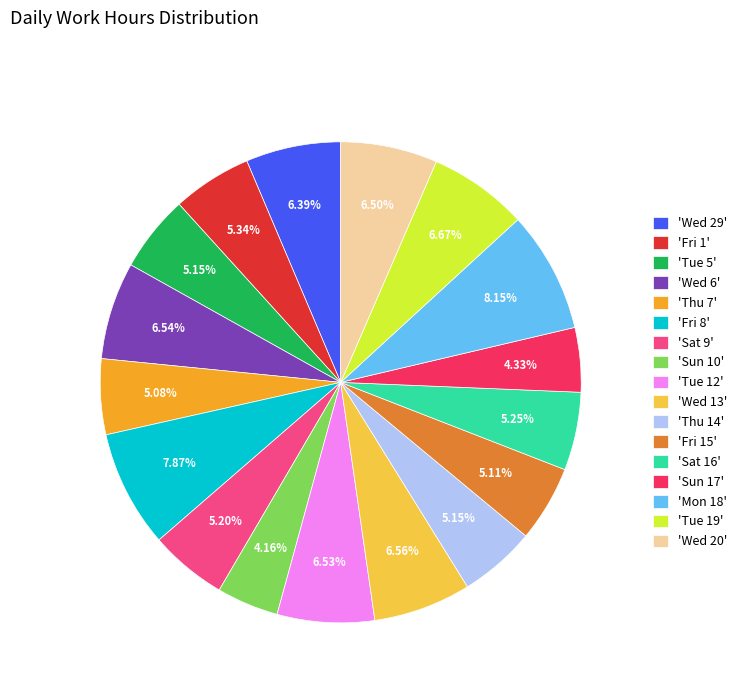

Is there any slice that represents more than half of the pie?

No